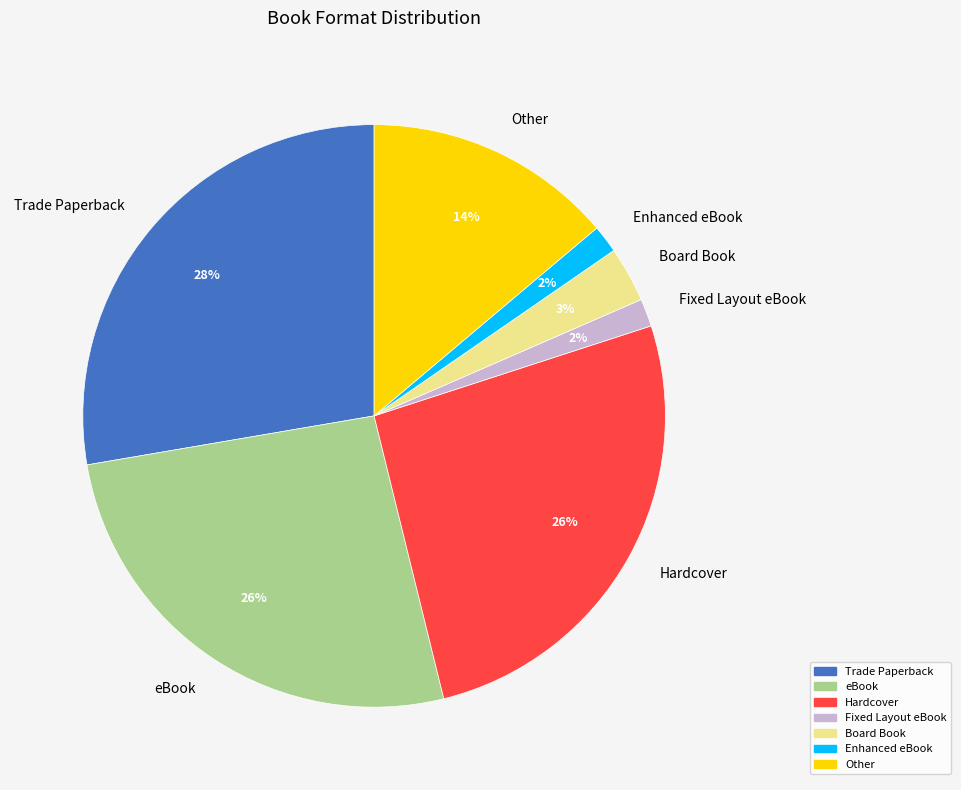

Does Trade Paperback account for over 50% of the chart?

No